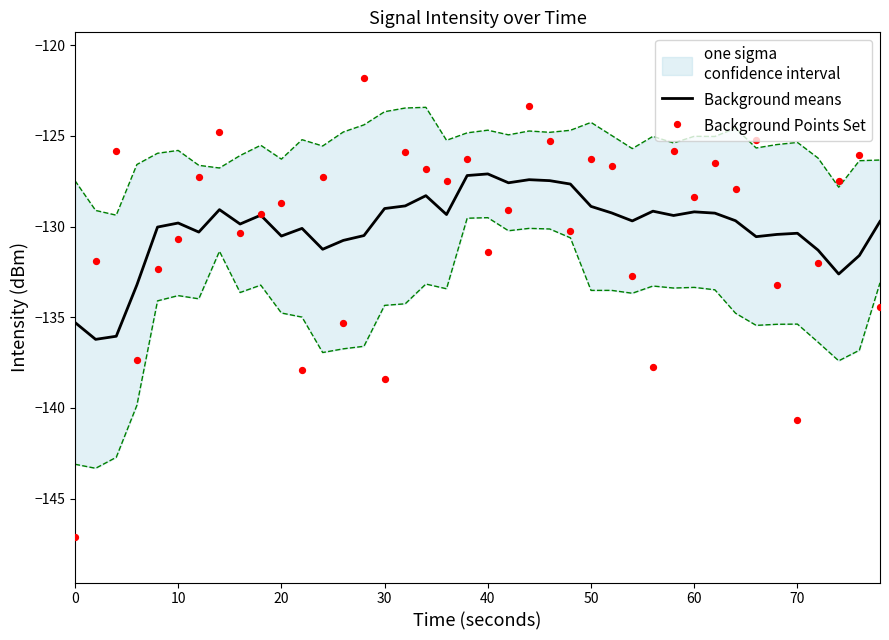

Which series has the largest Y range (max minus min)?

Background Points Set